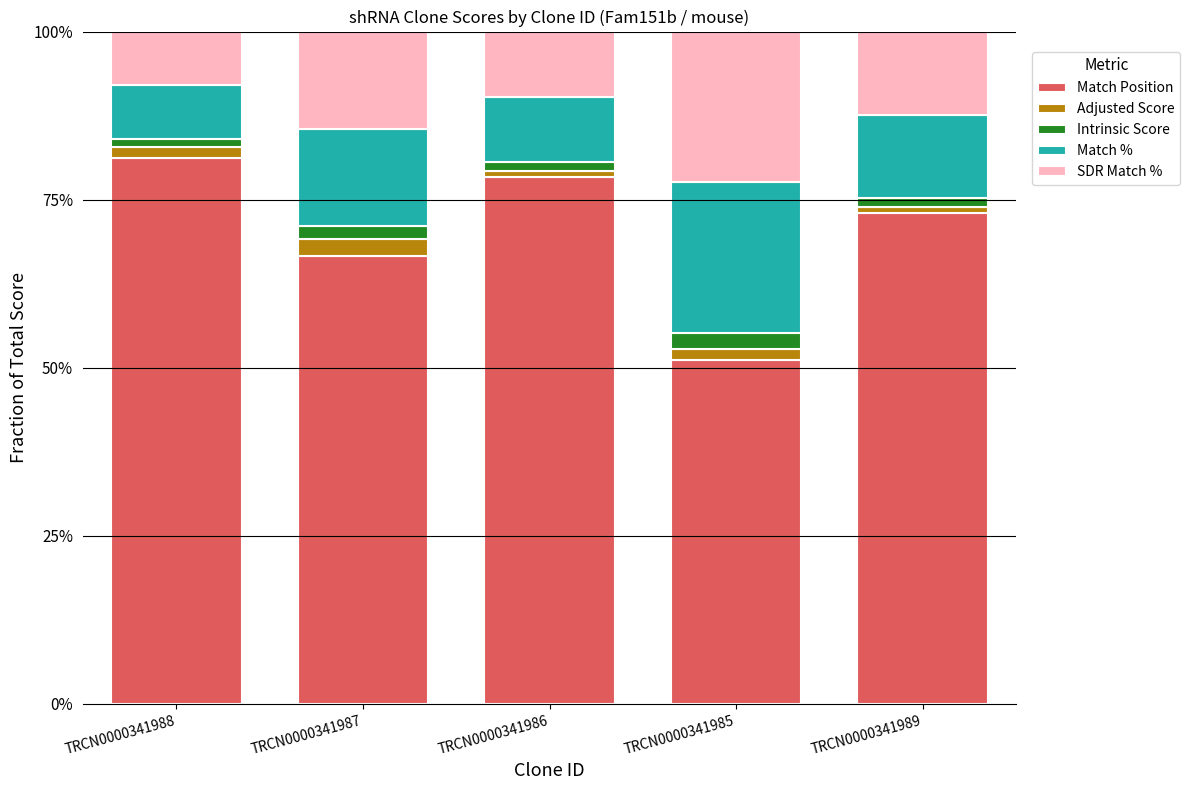

Reading left to right, transcribe the values for Match Position.

TRCN0000341988=81.2	TRCN0000341987=66.6	TRCN0000341986=78.4	TRCN0000341985=51.1	TRCN0000341989=73.0